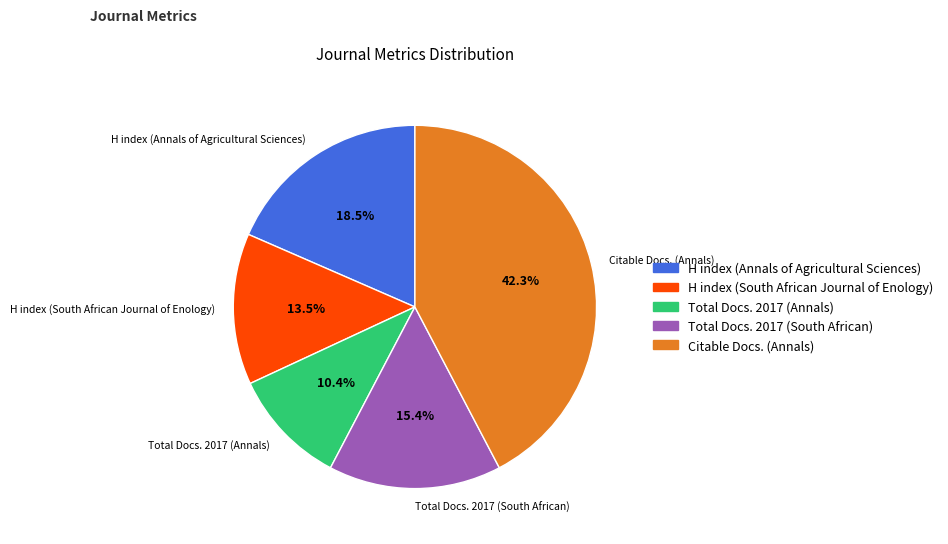

Does any single category account for the majority?

No